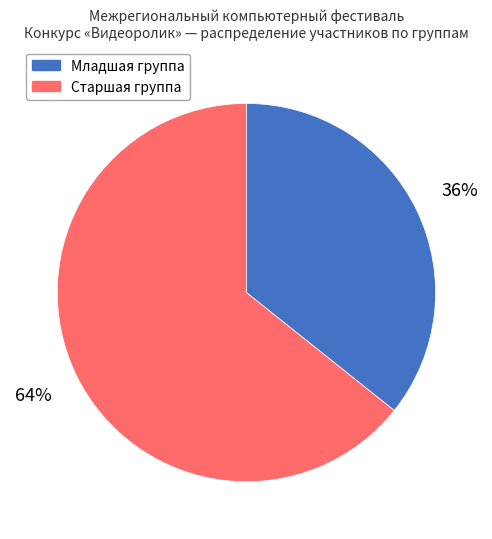

What is the ratio of the value at Младшая группа to the value at Старшая группа?

0.6